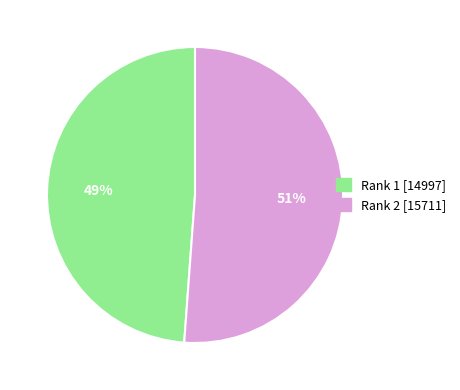

Is it true that Rank 1 [14997] is 49% of the pie?

True